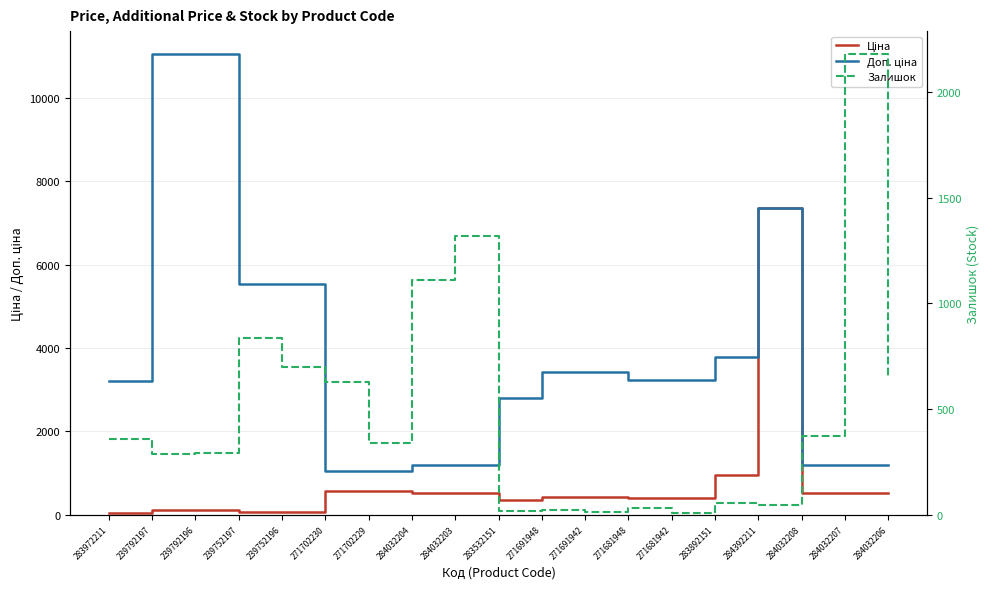

Which category has the highest value in the Залишок series?

284032207